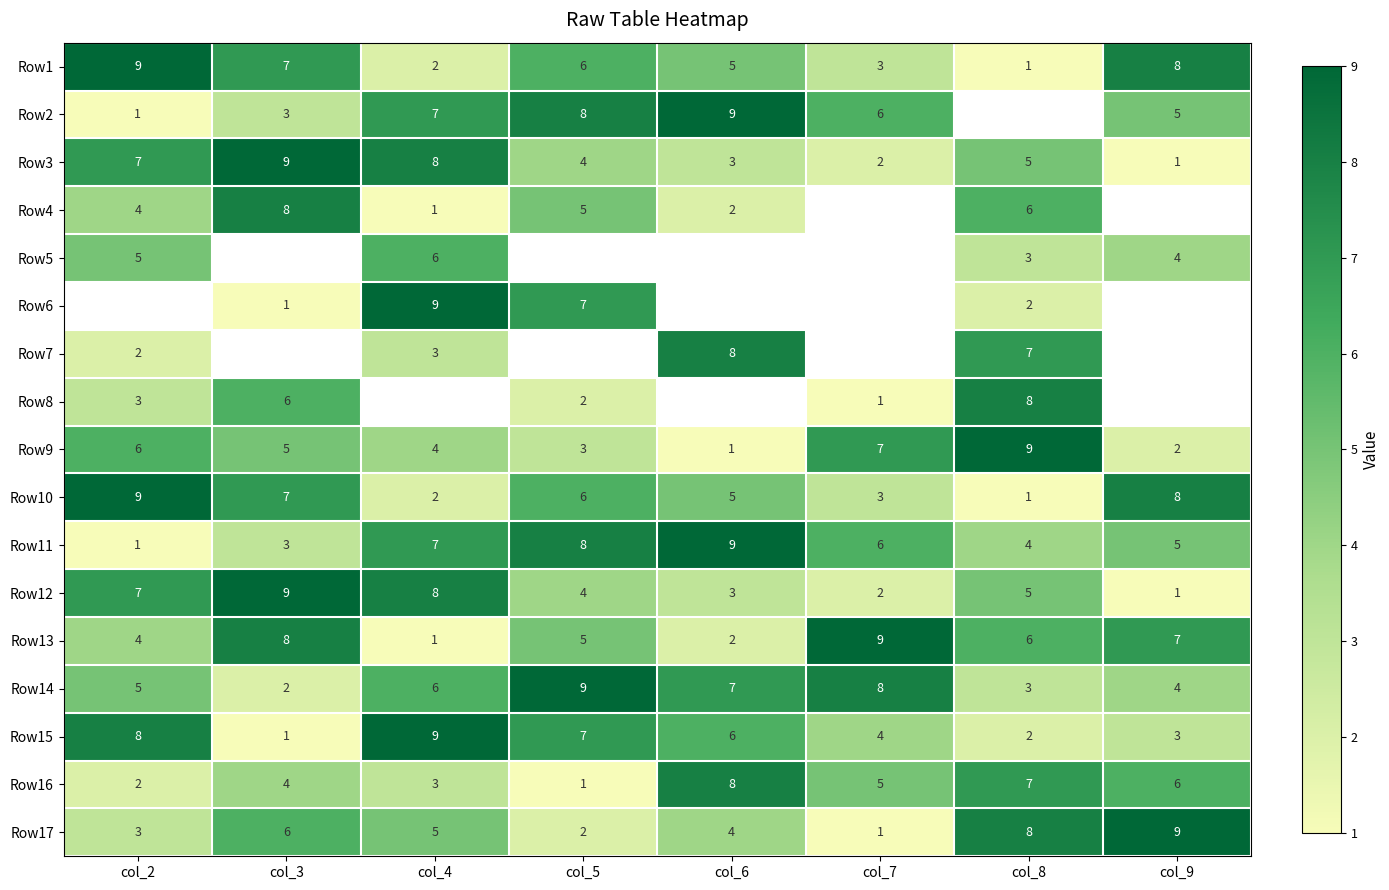

What is the difference between the maximum and minimum values in the Row10 series?

8